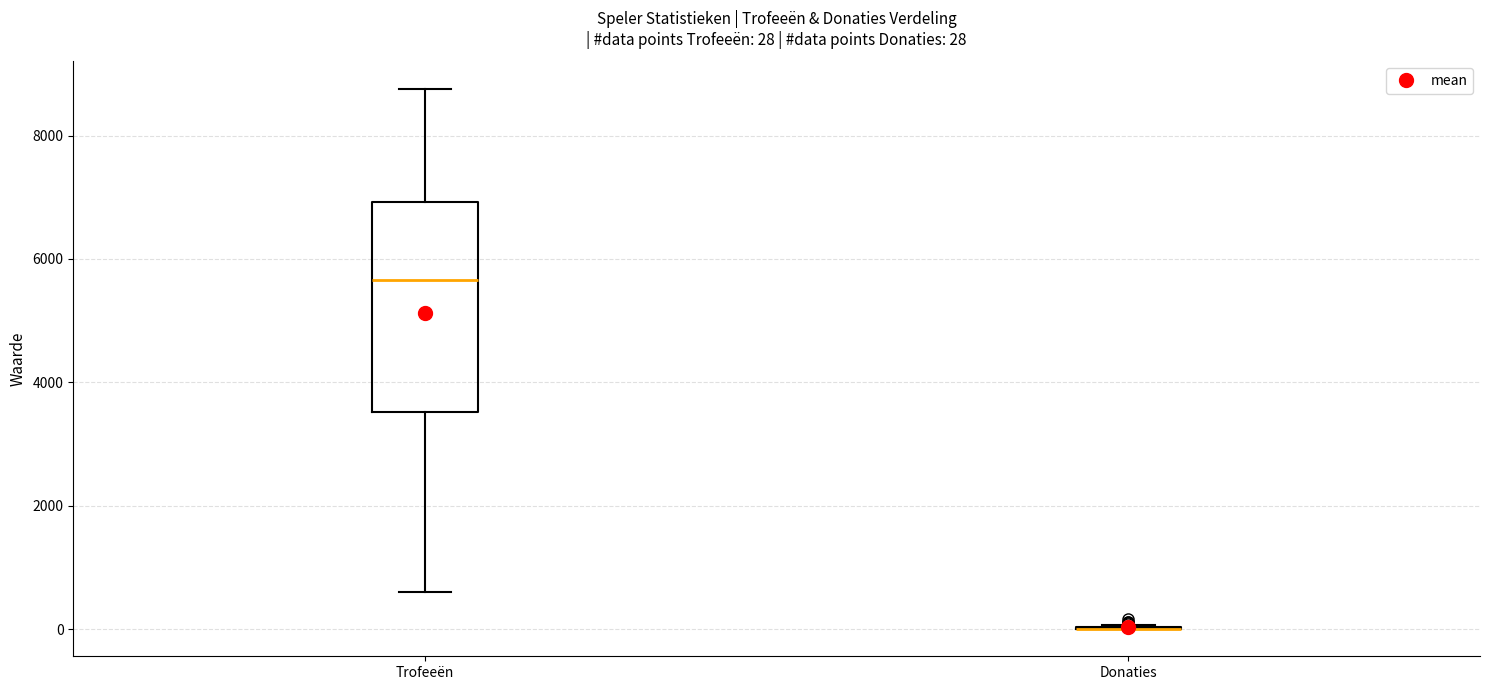

Comparing the boxes themselves (not the whiskers), which one is the tallest?

Trofeeën